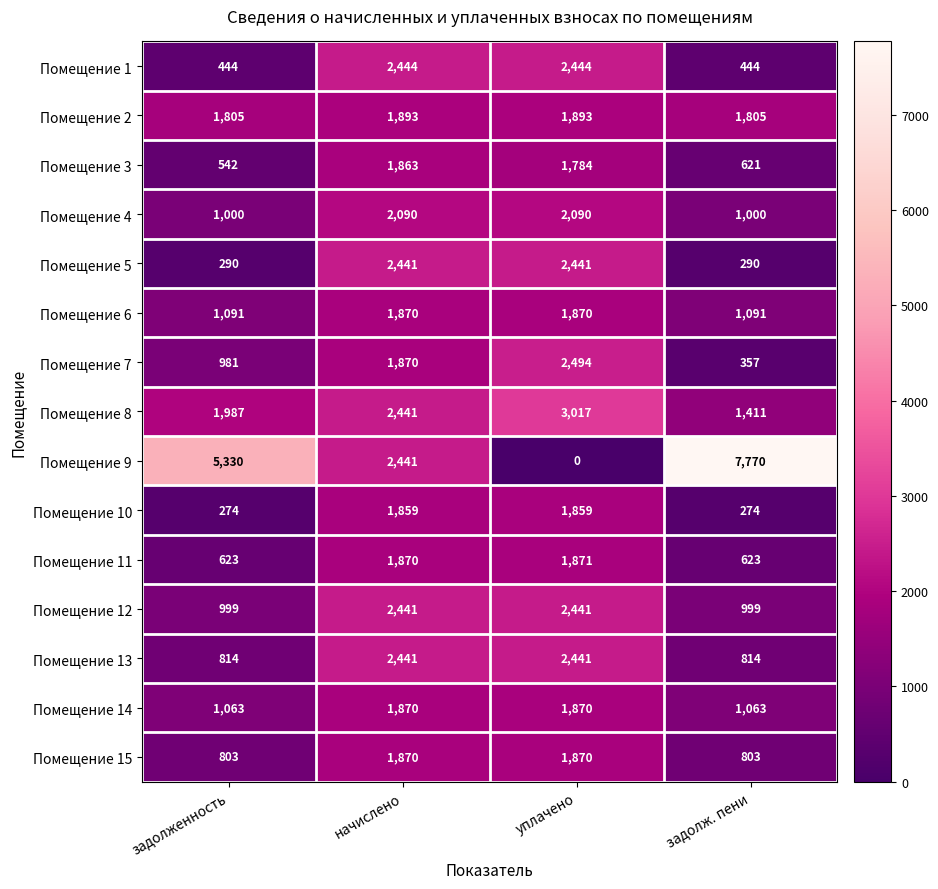

At which category is the sum across all series the highest?

начислено